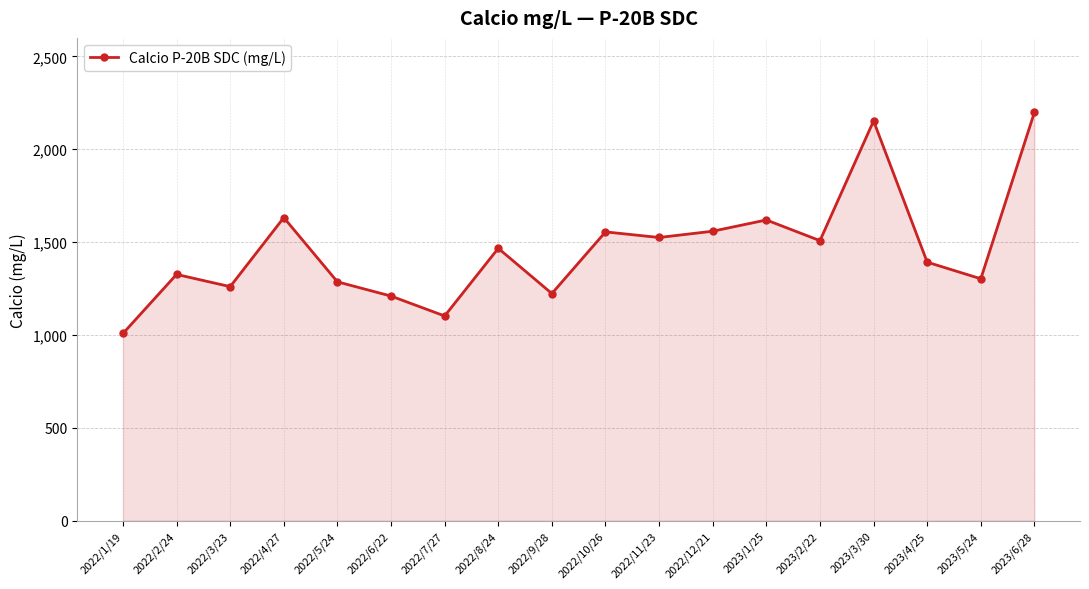

What is the maximum value shown in the chart?

2199.4